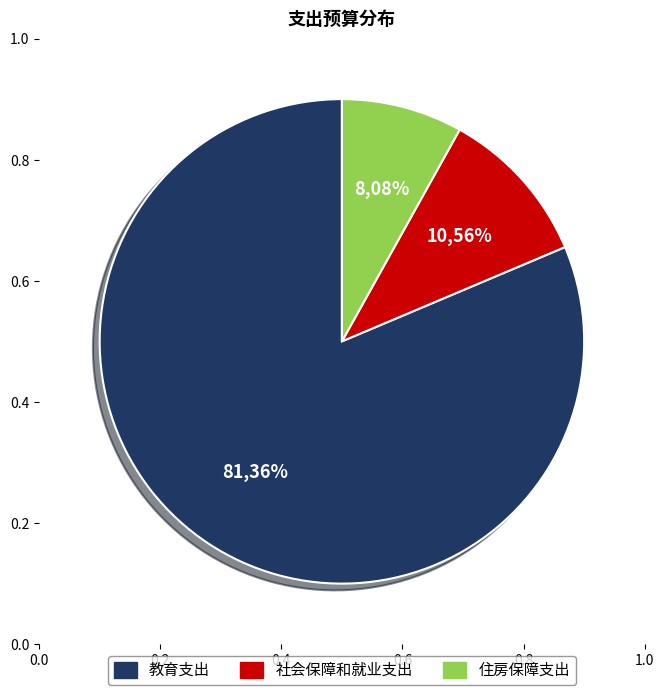

Is there a majority slice in this chart?

Yes